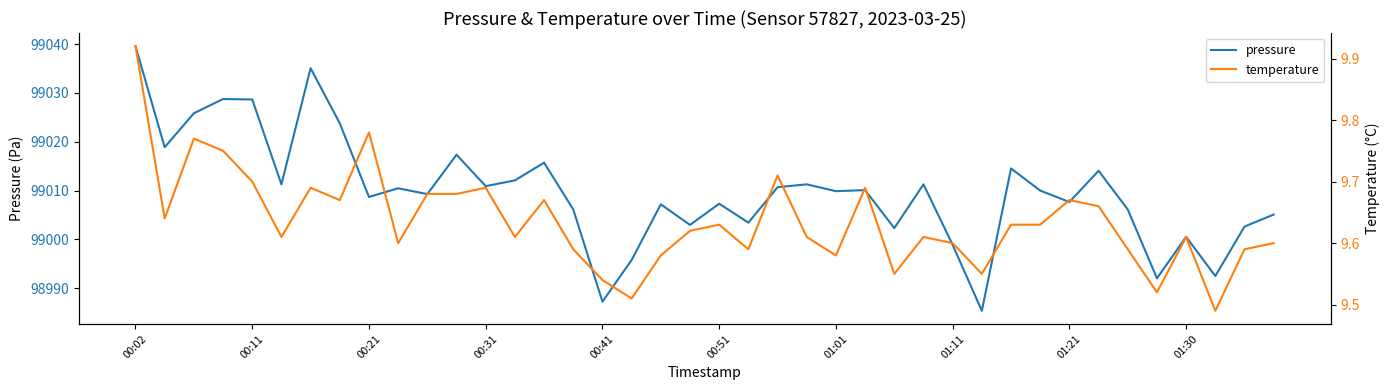

True or false: temperature has more than 2 interior local peaks.

True